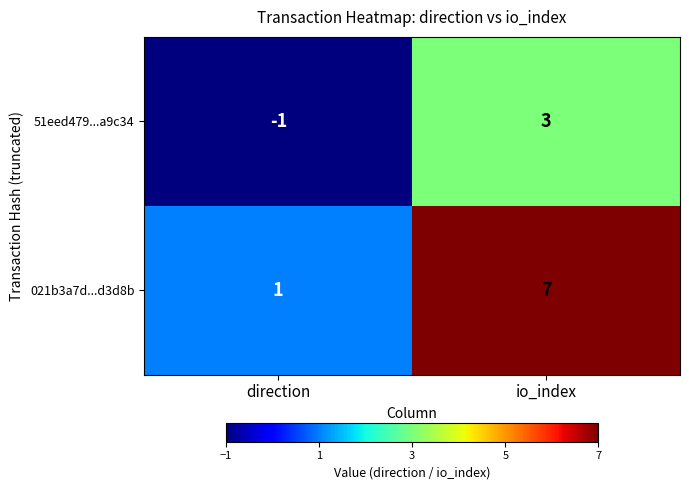

At which label is 021b3a7d...d3d8b closest to 4?

direction